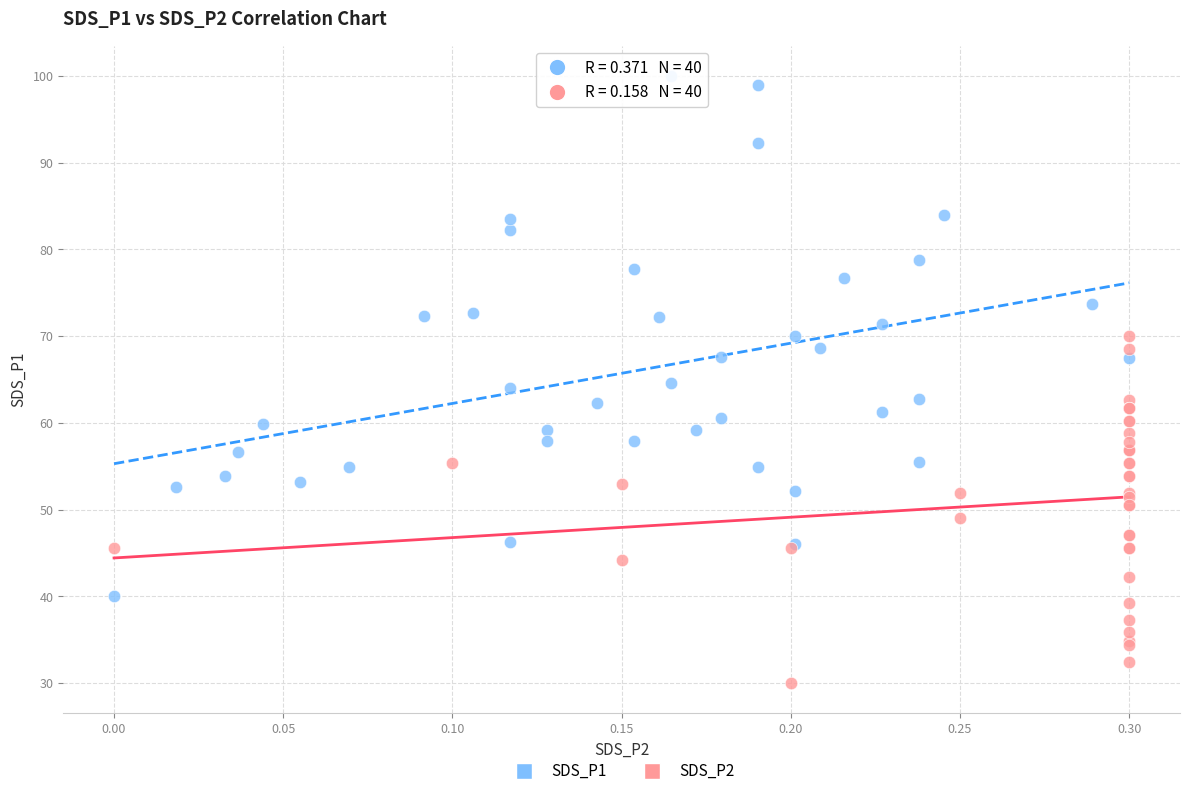

Which series has the widest spread of Y values?

SDS_P1